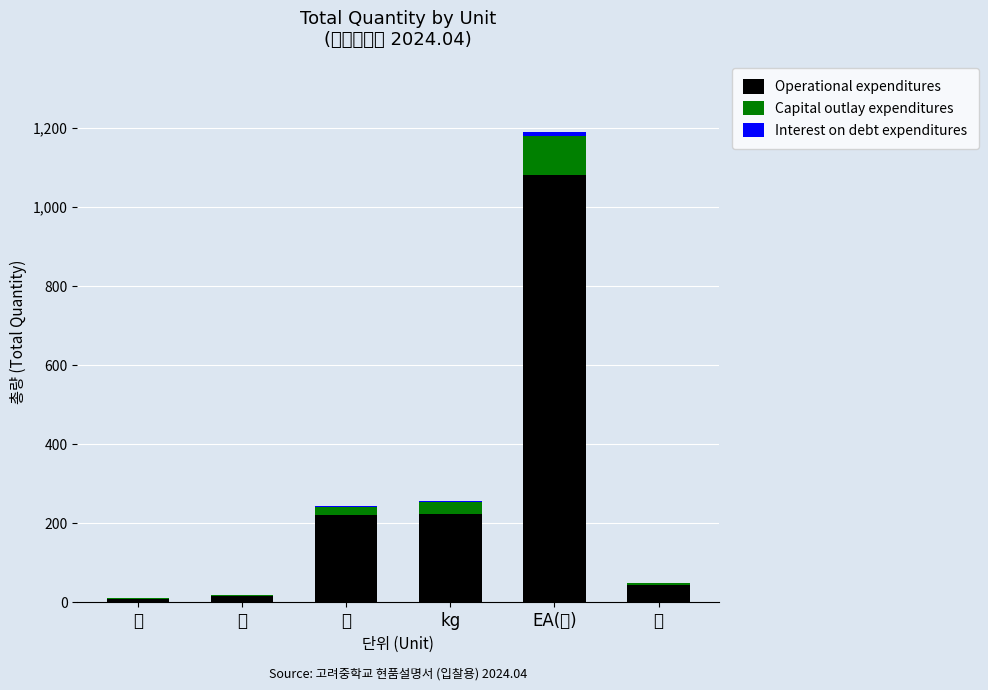

How many data points does each series have?

6